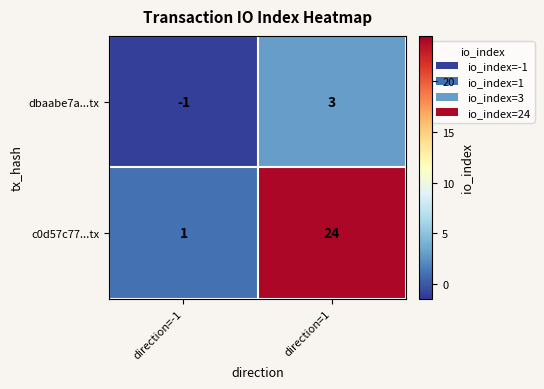

How many series are shown in this chart?

2